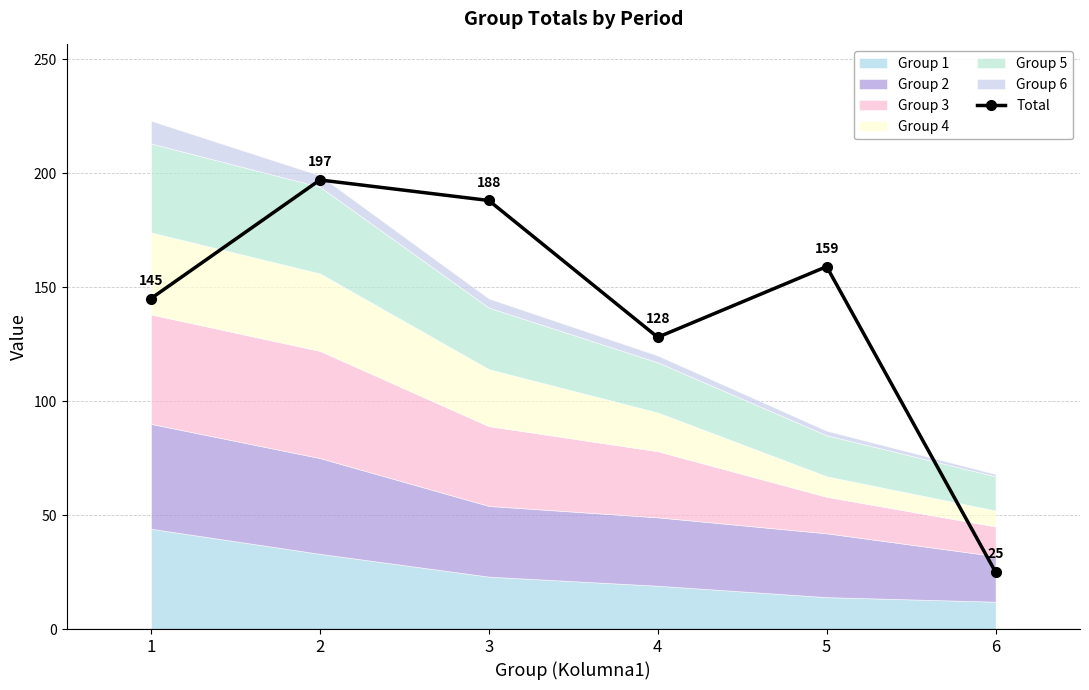

Where does the data first go above 159?

2